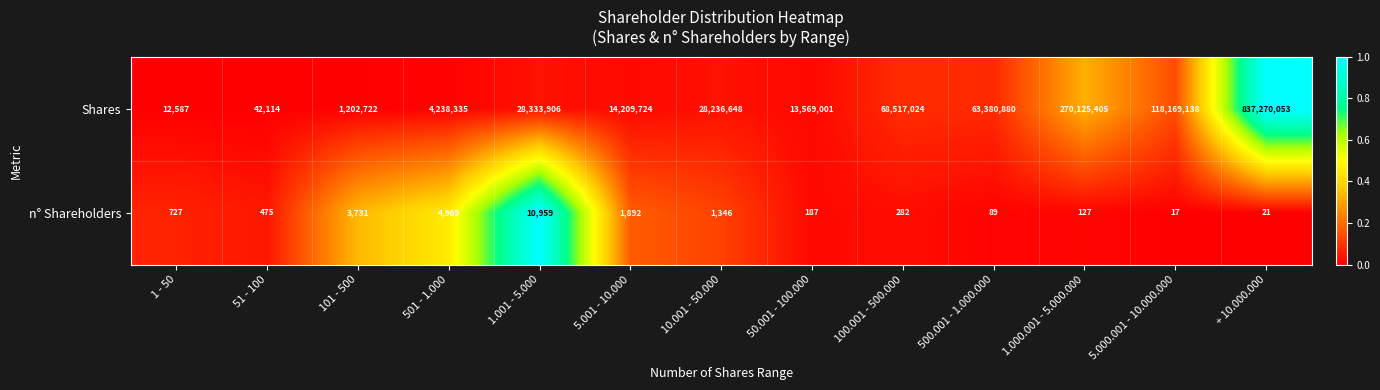

Which category has the lowest value in the Shares series?

1 - 50